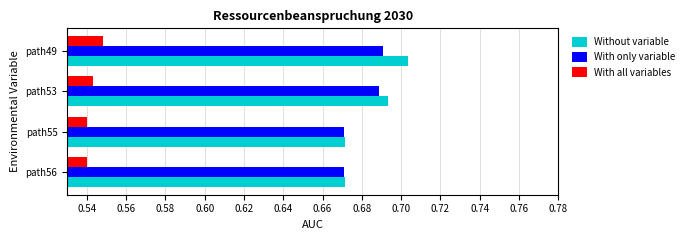

What is the sum of the With all variables values at path56 and path55?

1.1